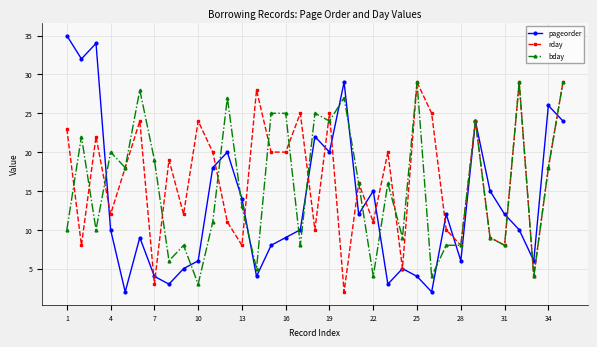

How many lines are shown in the chart?

3